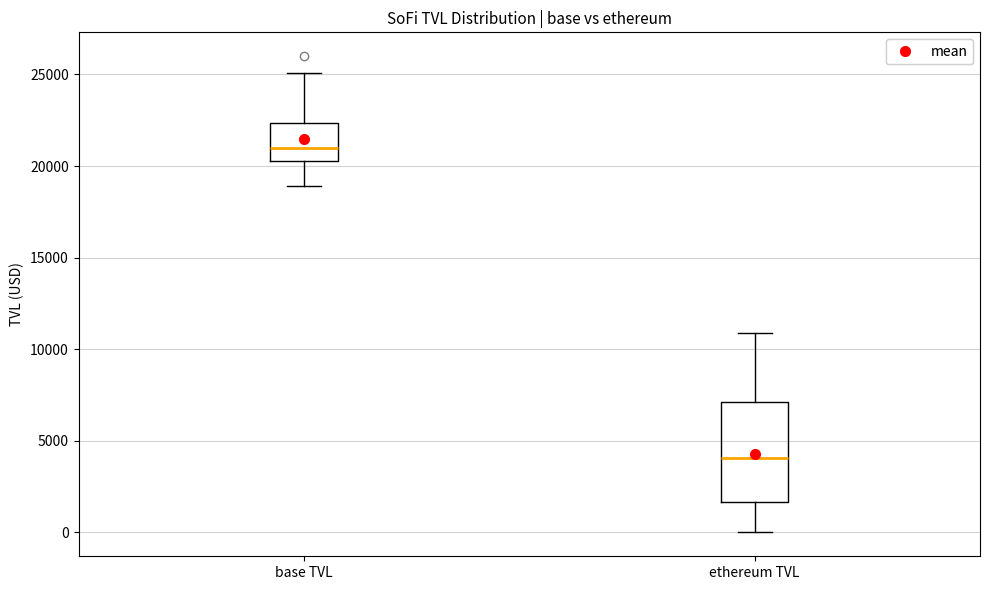

Where is the lower edge of the box for base TVL on the y-axis? The values are not printed on the chart, so give them approximately, as read against the axis.

20500